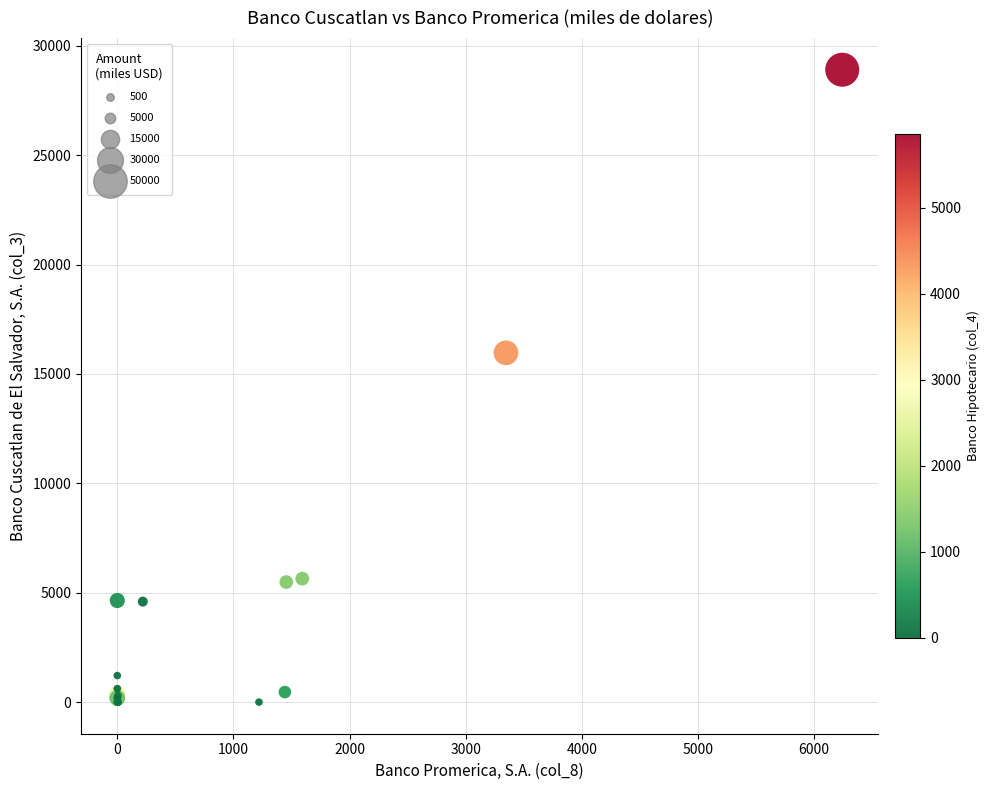

What Y value in the scatter plot is closest to 14452?

15964.7